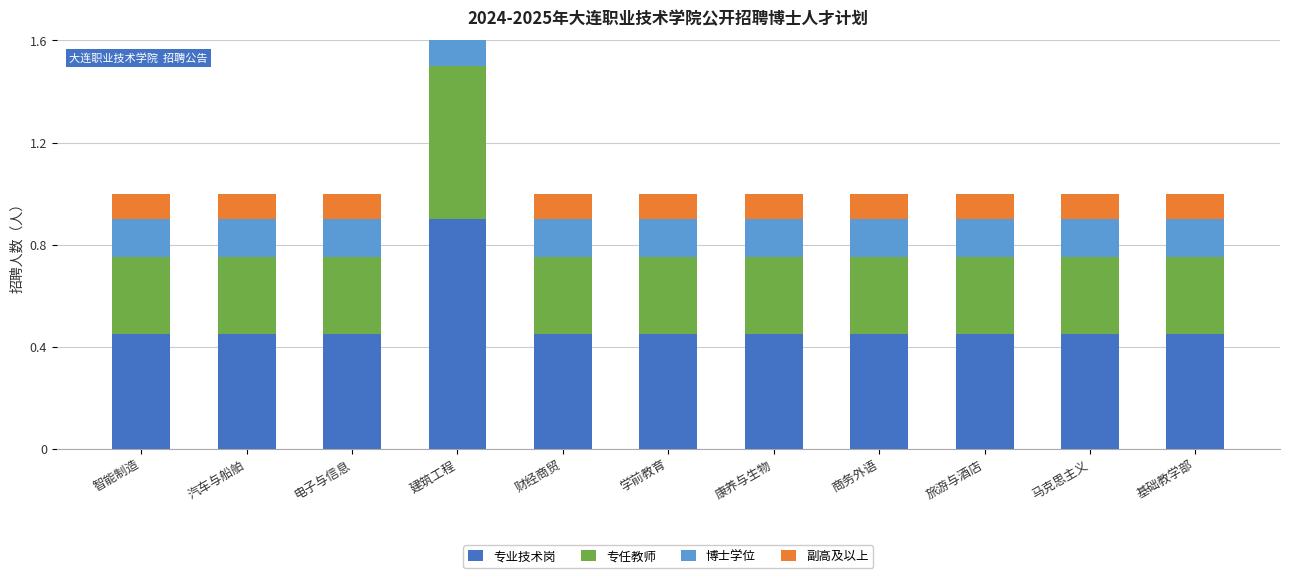

Reading left to right, list all the values displayed in this chart.

专业技术岗: 0.5	0.5	0.5	0.9	0.5	0.5	0.5	0.5	0.5	0.5	0.5
专任教师: 0.3	0.3	0.3	0.6	0.3	0.3	0.3	0.3	0.3	0.3	0.3
博士学位: 0.2	0.2	0.2	0.3	0.2	0.2	0.2	0.2	0.2	0.2	0.2
副高及以上: 0.1	0.1	0.1	0.2	0.1	0.1	0.1	0.1	0.1	0.1	0.1